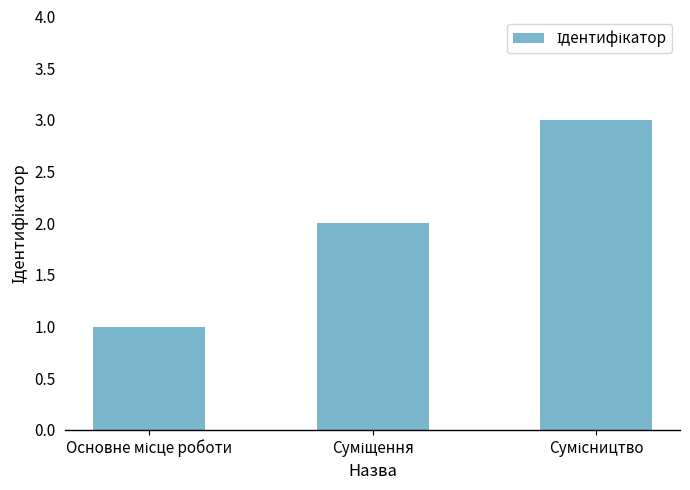

What is the maximum value shown in the chart?

3